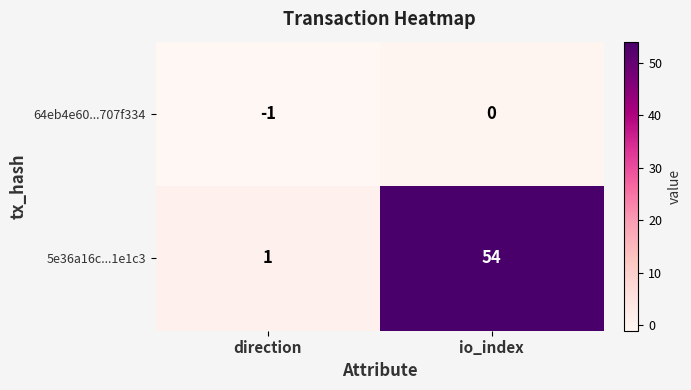

How many categories are shown in the chart?

2